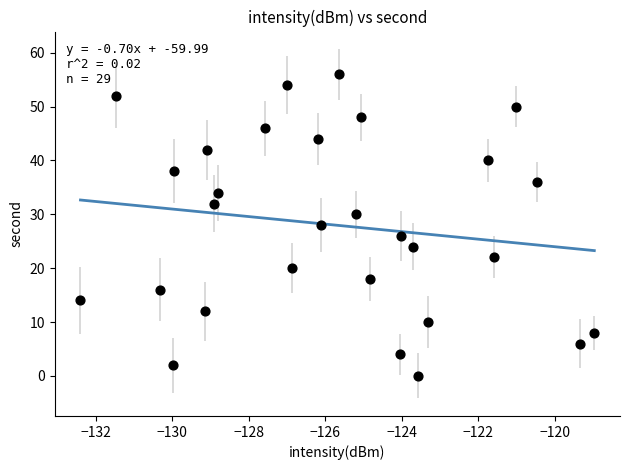

What is the range of Y values (max minus min)?

56